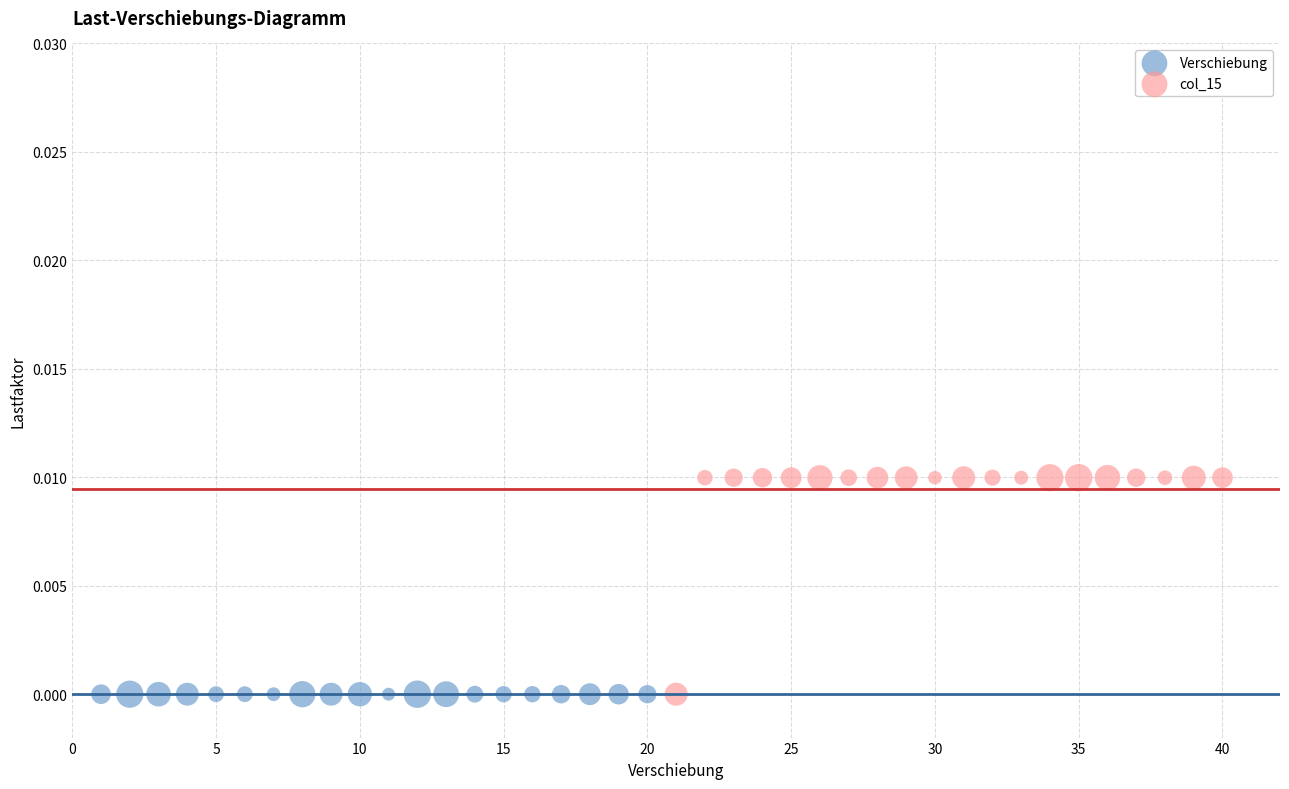

Which series reaches the maximum Y coordinate?

col_15